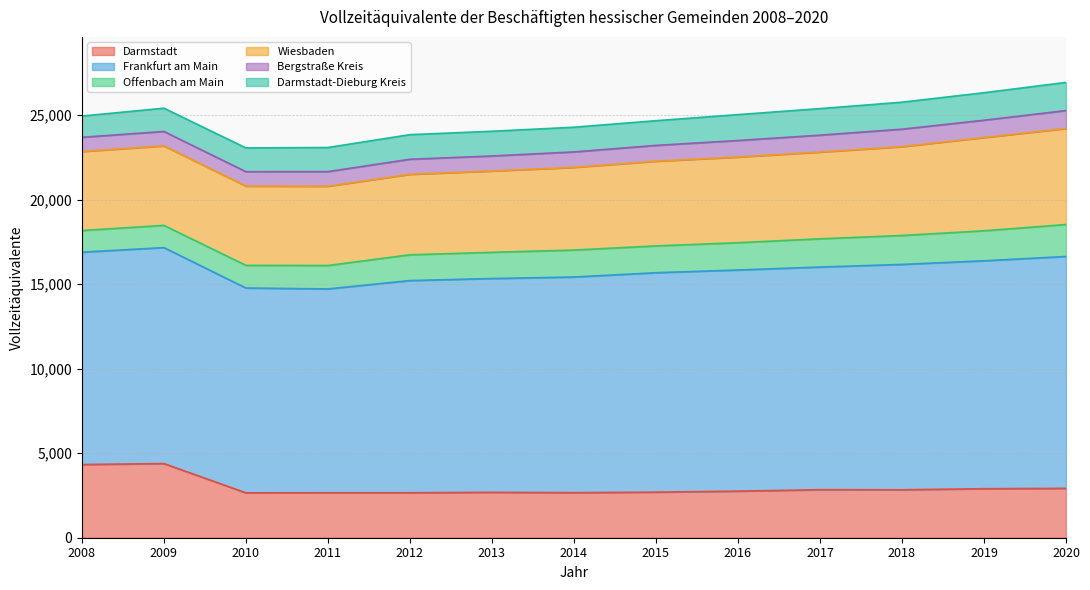

At which category is the sum across all series the highest?

2020